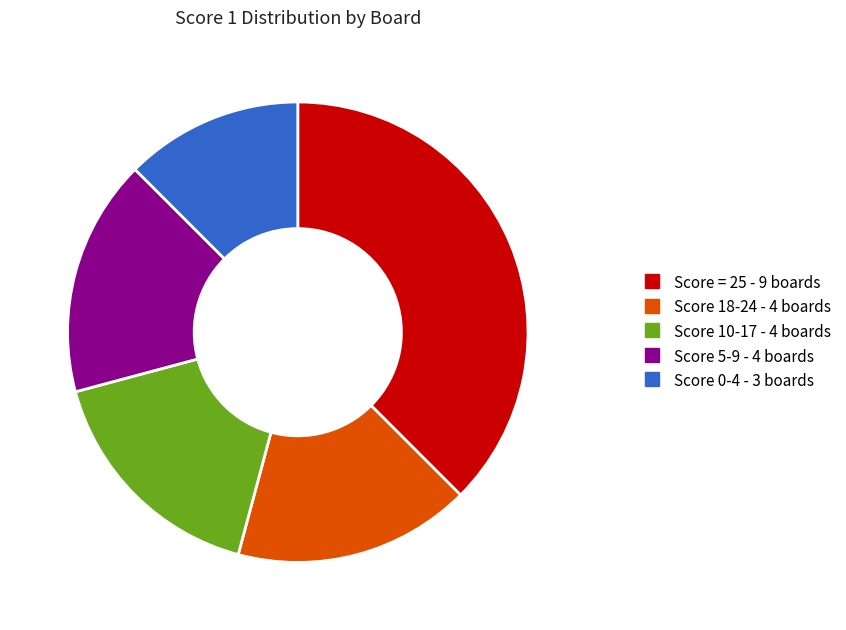

Is there any slice that represents more than half of the pie?

No